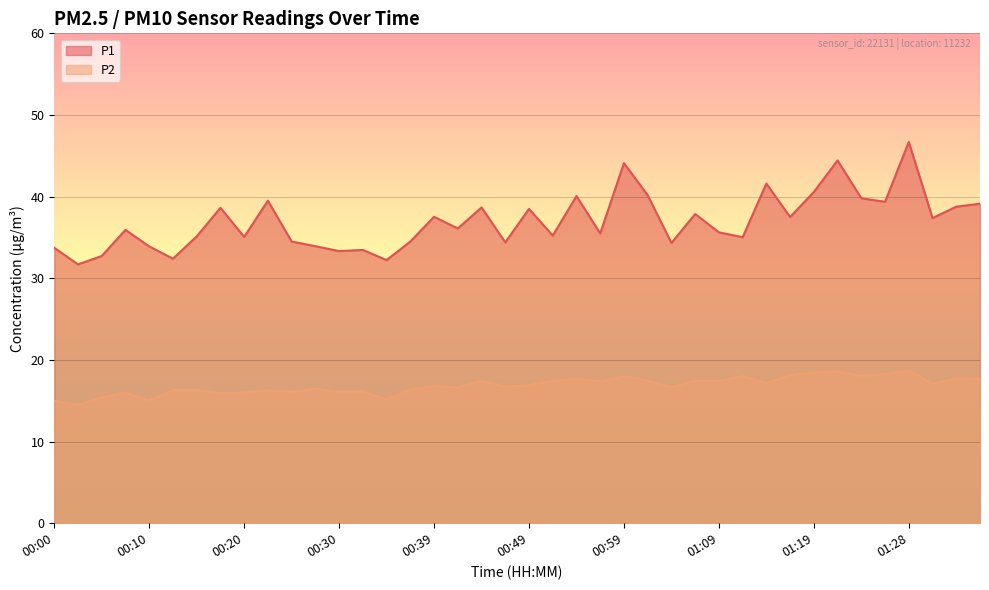

Which series has the largest total across all categories?

P1